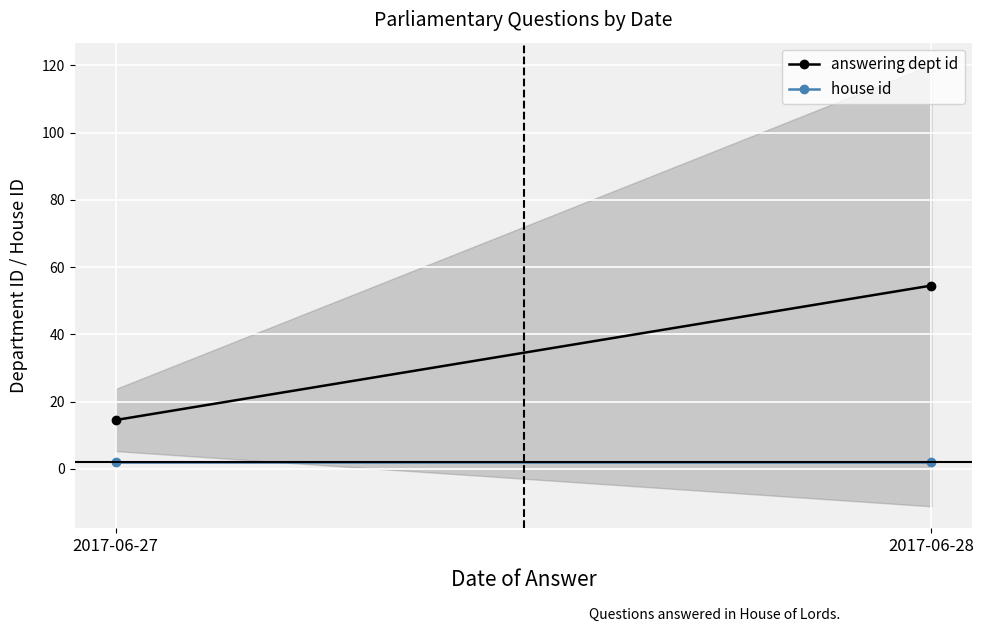

What value does the house id series have at 2017-06-28?

2.0